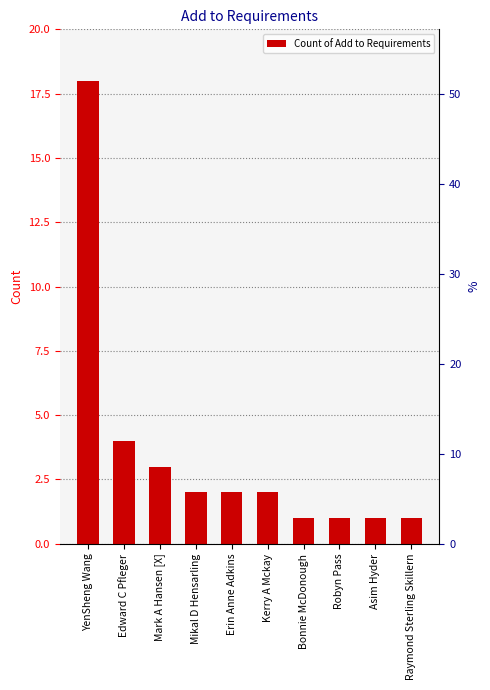

Reading left to right, what are all the values shown in this chart?

18	4	3	2	2	2	1	1	1	1